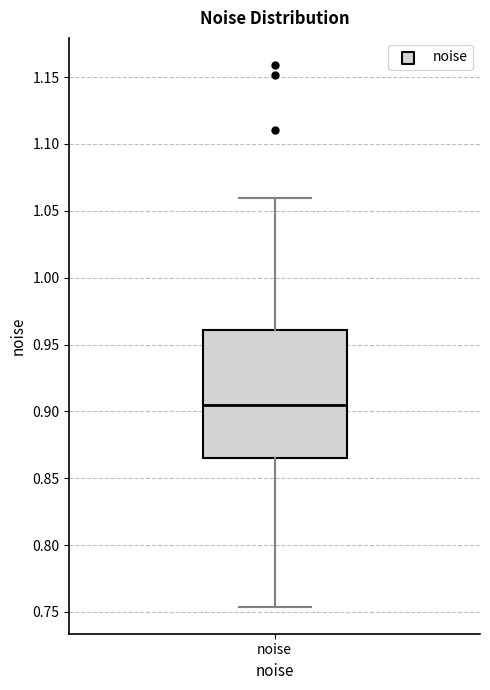

Transcribe this box plot: give where the median line is, the range the box spans, and where the two whiskers end, as read against the y-axis. The values are not printed on the chart, so give them approximately, as read against the axis.

median 0.905, box 0.865 to 0.960, whiskers 0.755 to 1.060